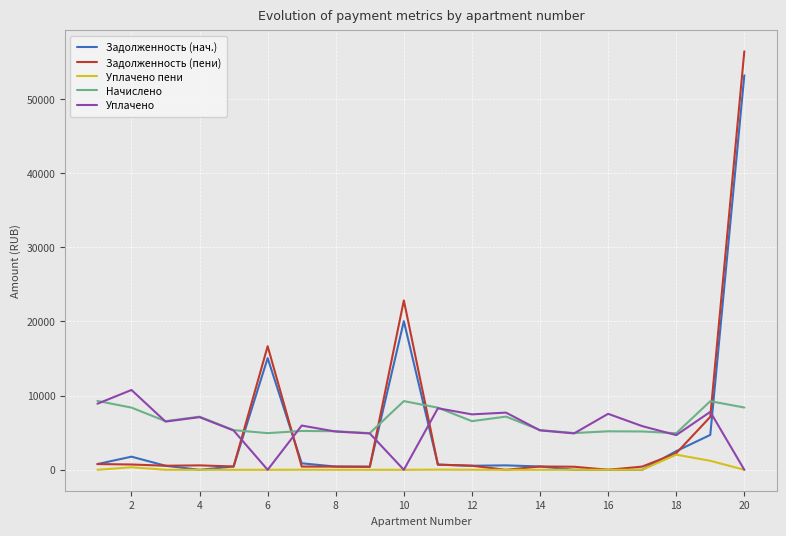

Which series has the widest spread of values?

Задолженность (пени)